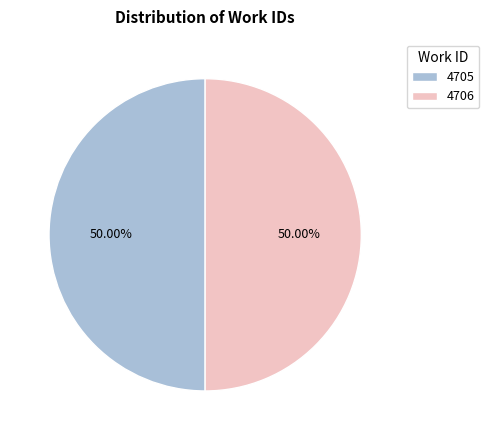

To the nearest percent, what percentage of the pie is 4705?

50%